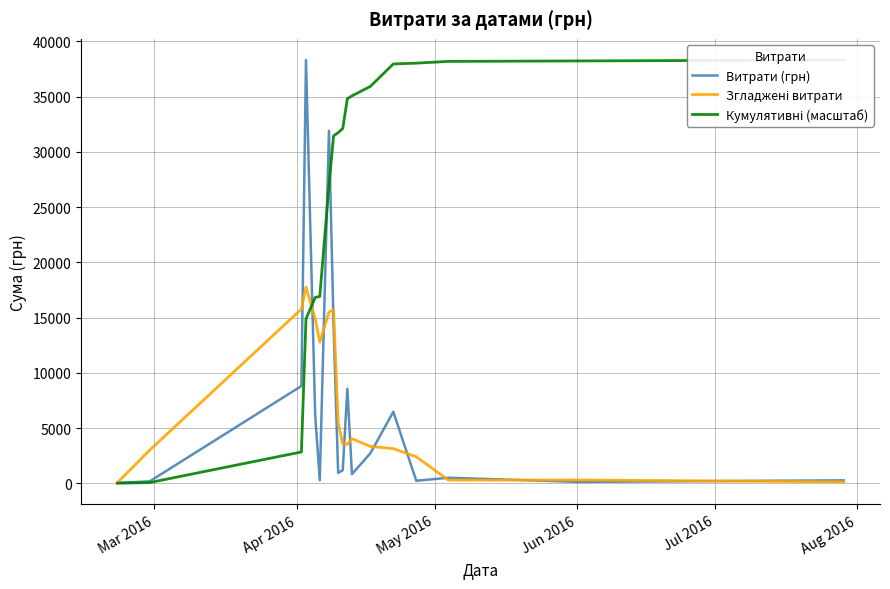

What is the highest value of the Витрати (грн) series?

38303.0